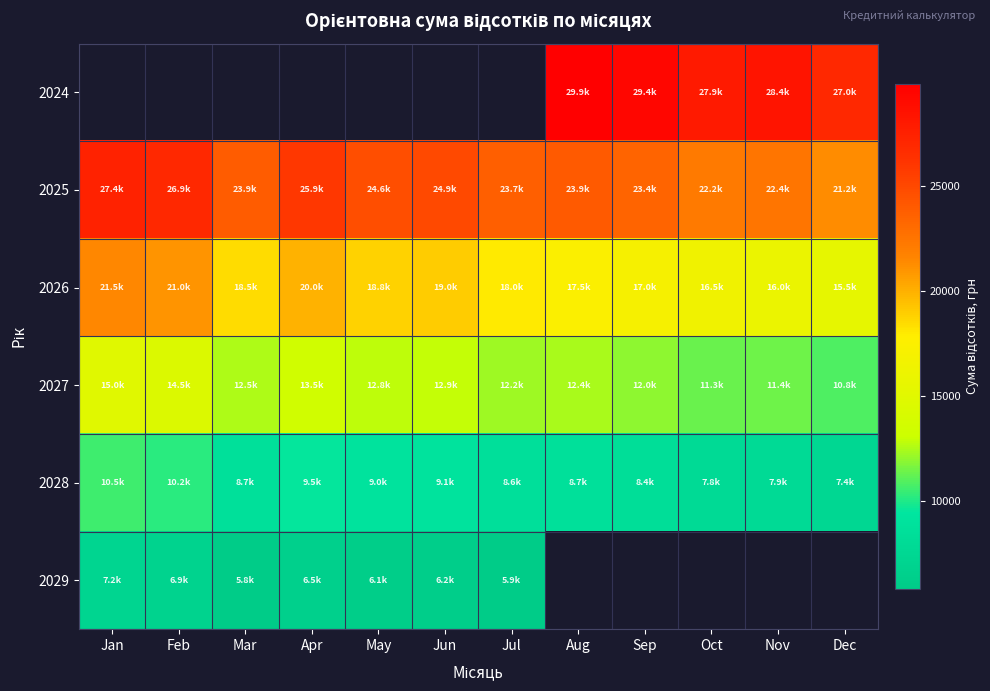

At which category does the chart reach its peak across all series?

Aug